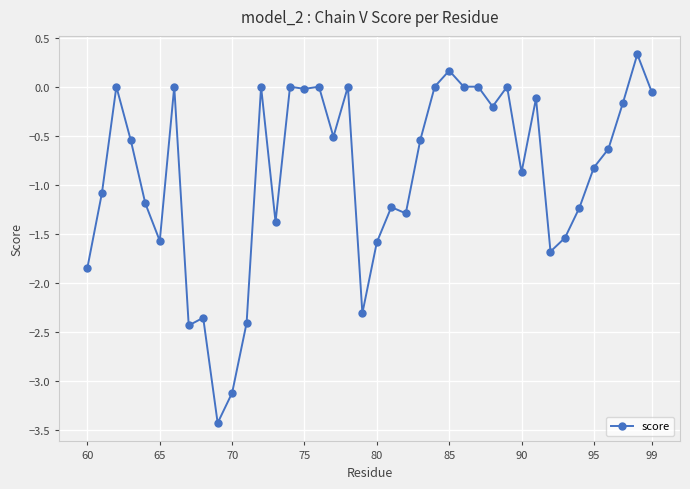

What is the smallest value displayed?

-3.4